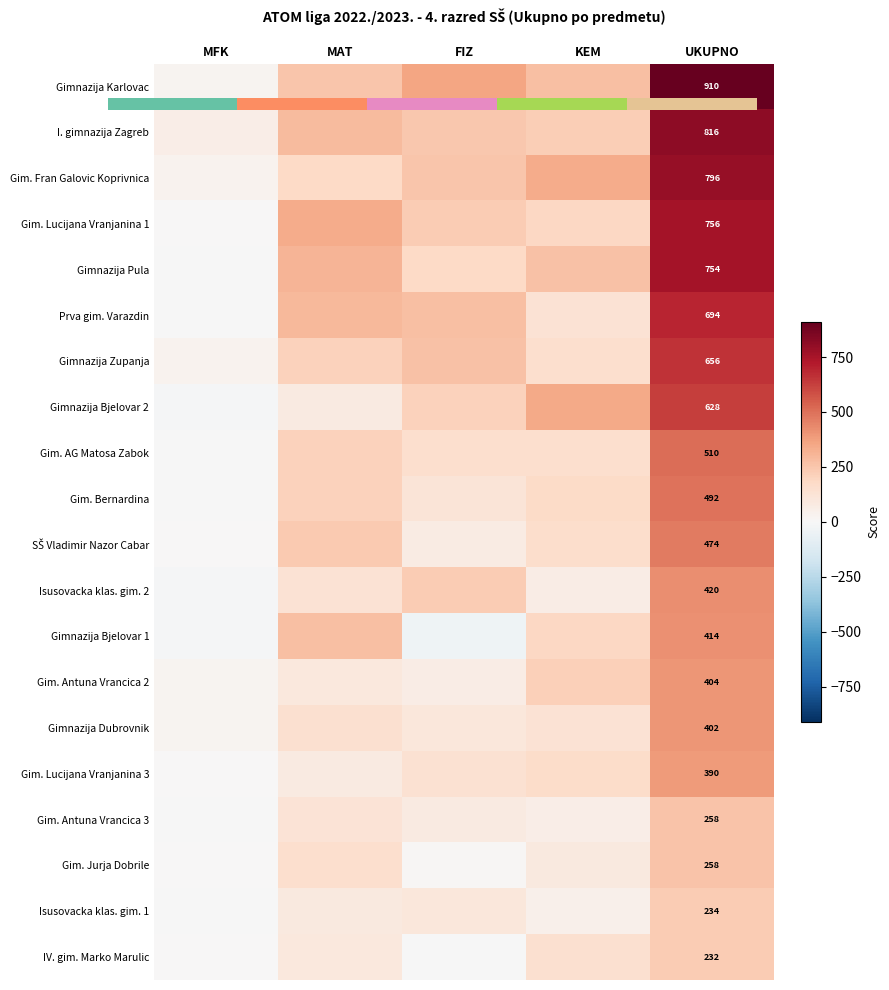

The value of Gim. Jurja Dobrile at FIZ is 21. True or false?

False